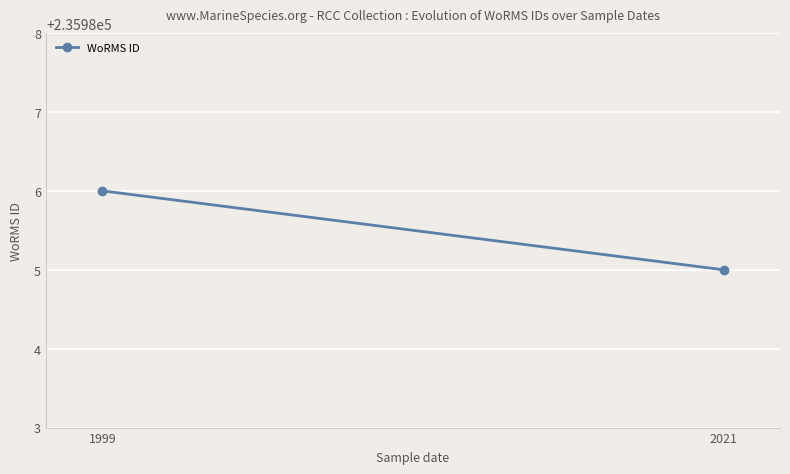

List the labels in order of value, smallest first.

2021, 1999